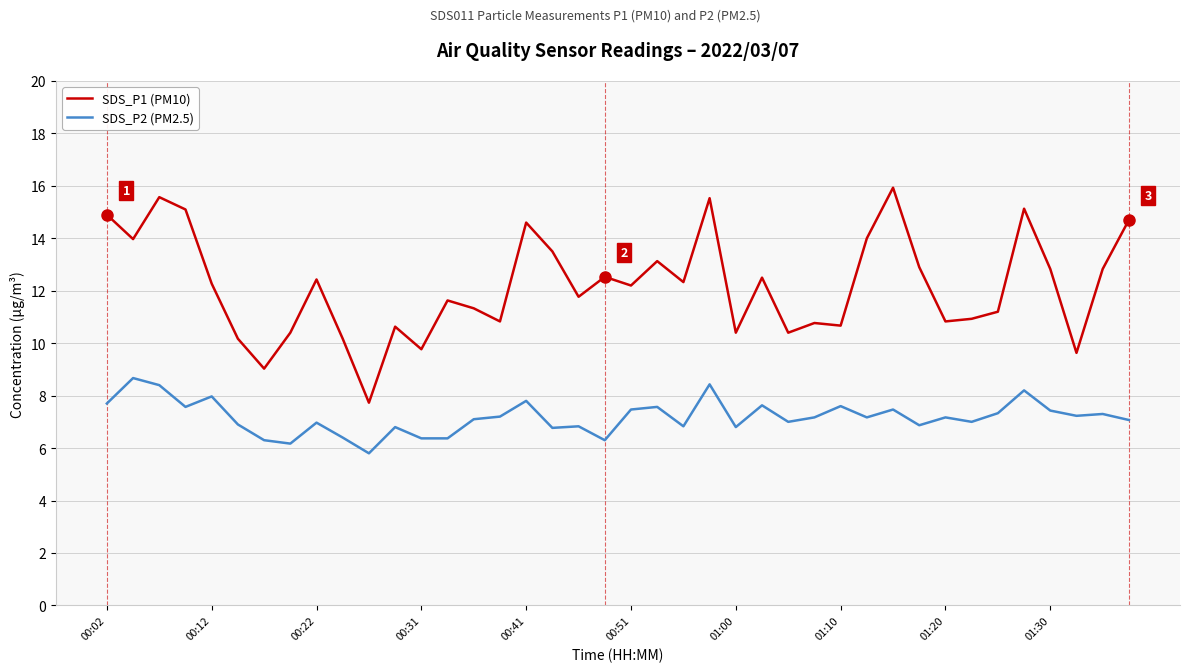

What is the minimum value shown in the chart?

5.8